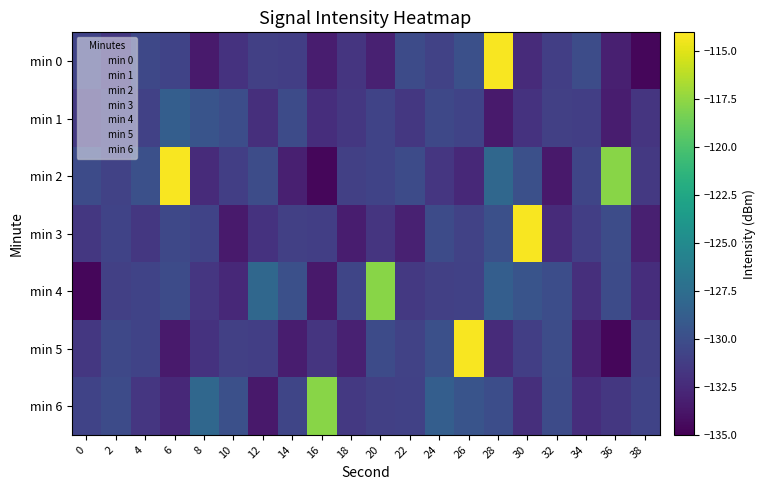

Between 30 and 36, which is larger?

30